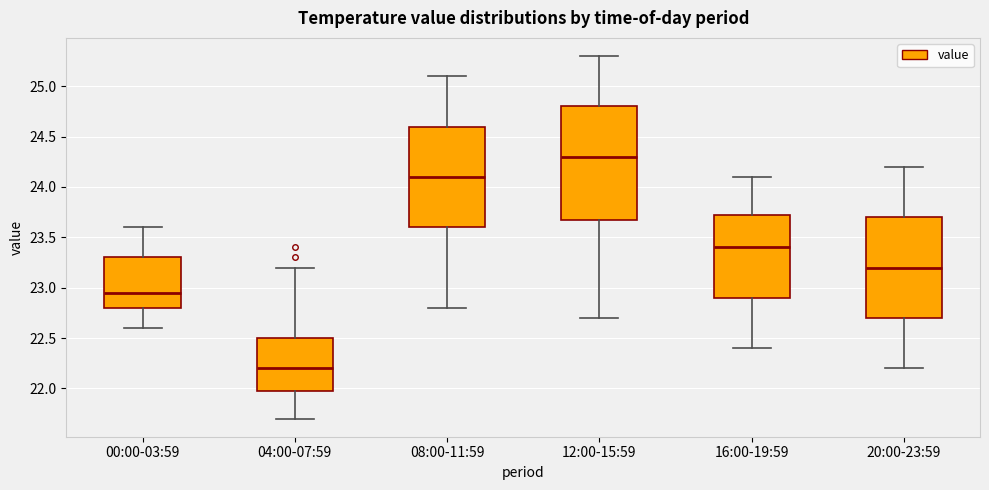

Reading left to right, read every box against the y-axis: the position of its median line, the range the box covers, and the ends of its whiskers. The values are not printed on the chart, so give them approximately, as read against the axis.

00:00-03:59: median 22.95, box 22.80 to 23.30, whiskers 22.60 to 23.60
04:00-07:59: median 22.20, box 22.00 to 22.50, whiskers 21.70 to 23.20
08:00-11:59: median 24.10, box 23.60 to 24.60, whiskers 22.80 to 25.10
12:00-15:59: median 24.30, box 23.70 to 24.80, whiskers 22.70 to 25.30
16:00-19:59: median 23.40, box 22.90 to 23.75, whiskers 22.40 to 24.10
20:00-23:59: median 23.20, box 22.70 to 23.70, whiskers 22.20 to 24.20